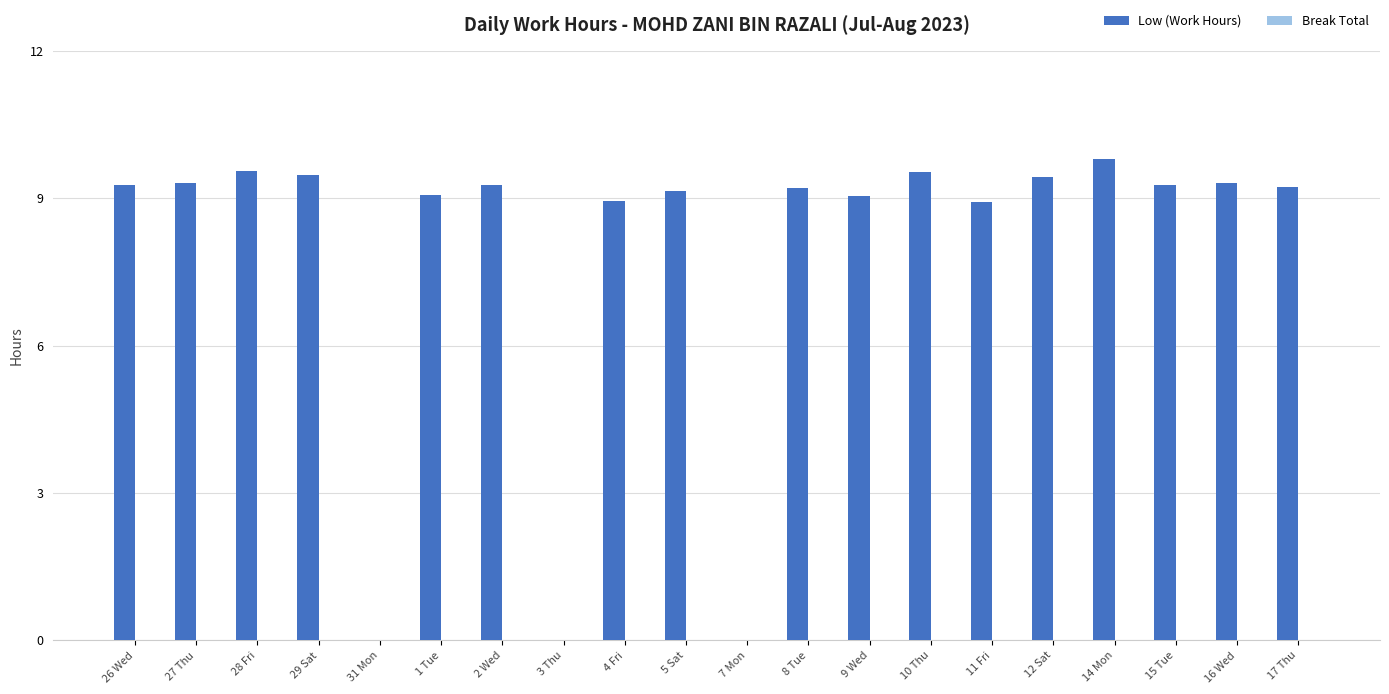

Is it true that the value at 28 Fri is 15.2?

False